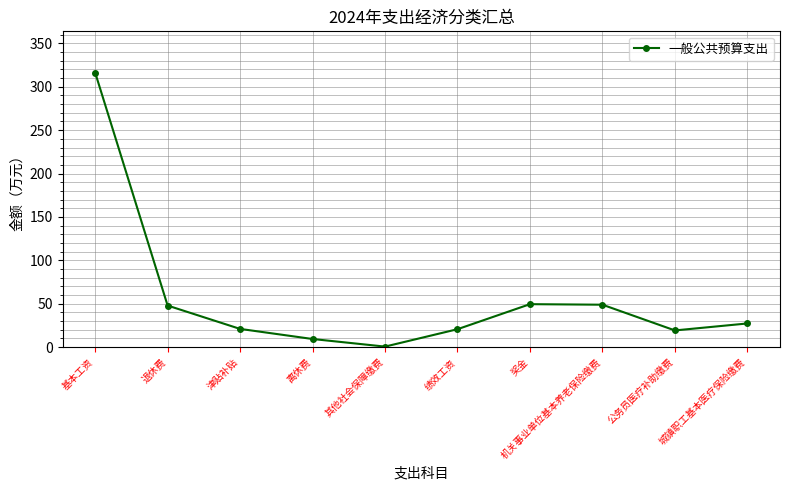

How many data points are less than 27?

5